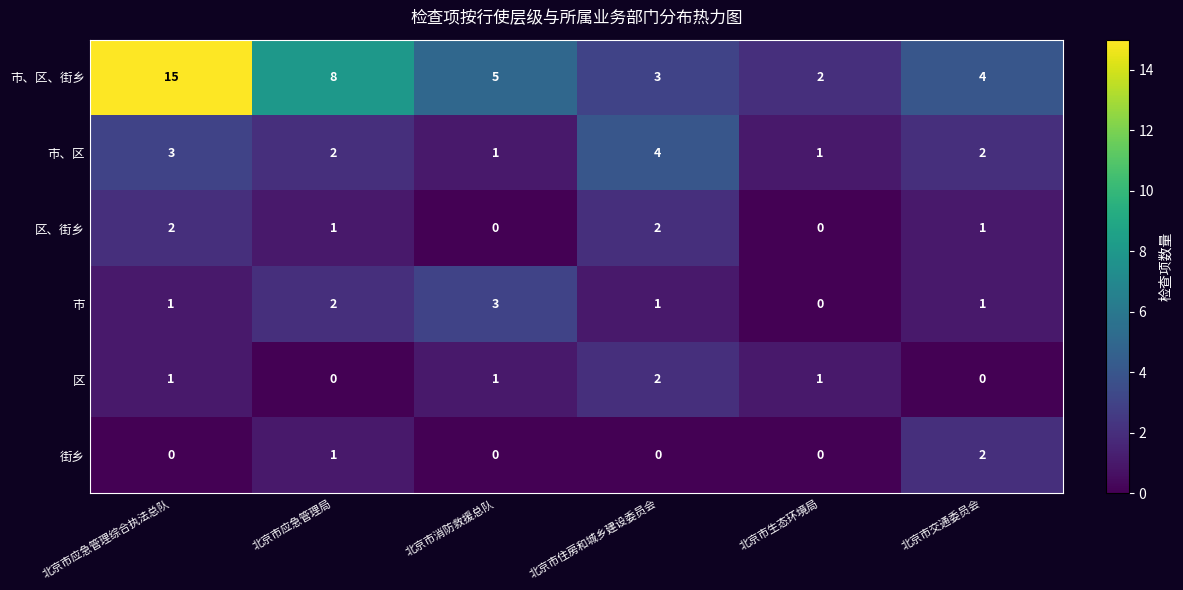

What is the total value across all series at 北京市住房和城乡建设委员会?

12